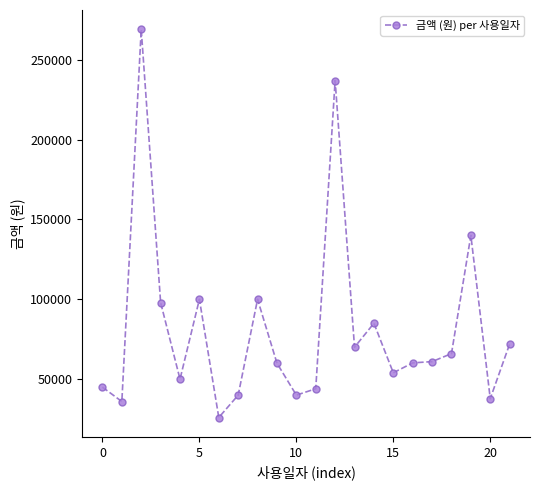

What is the sum of all values?

1791000